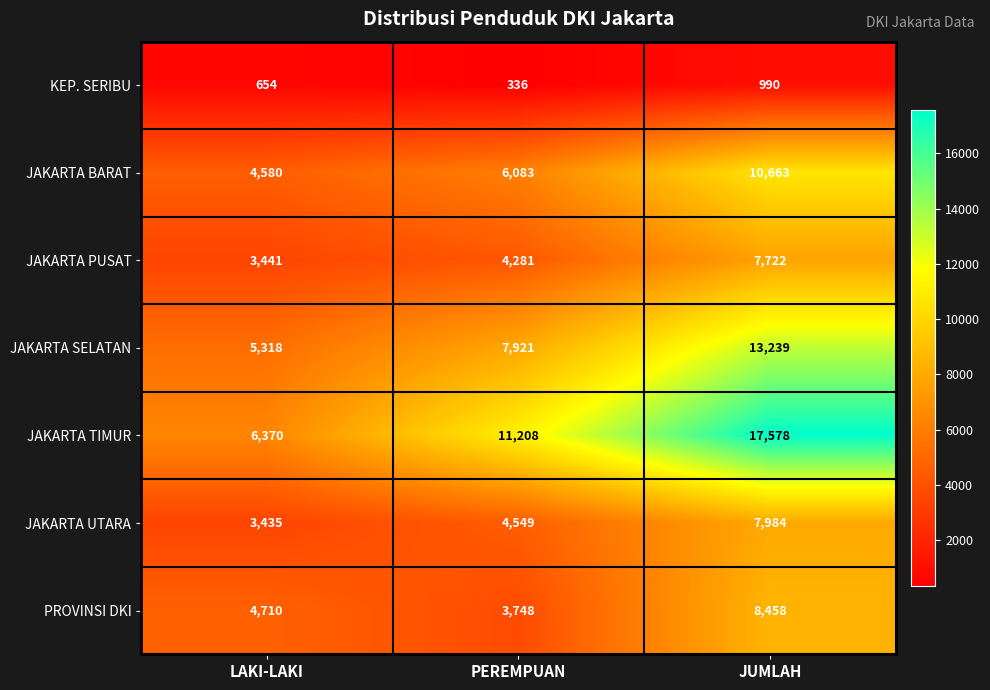

At which label is JAKARTA UTARA closest to 5709?

PEREMPUAN